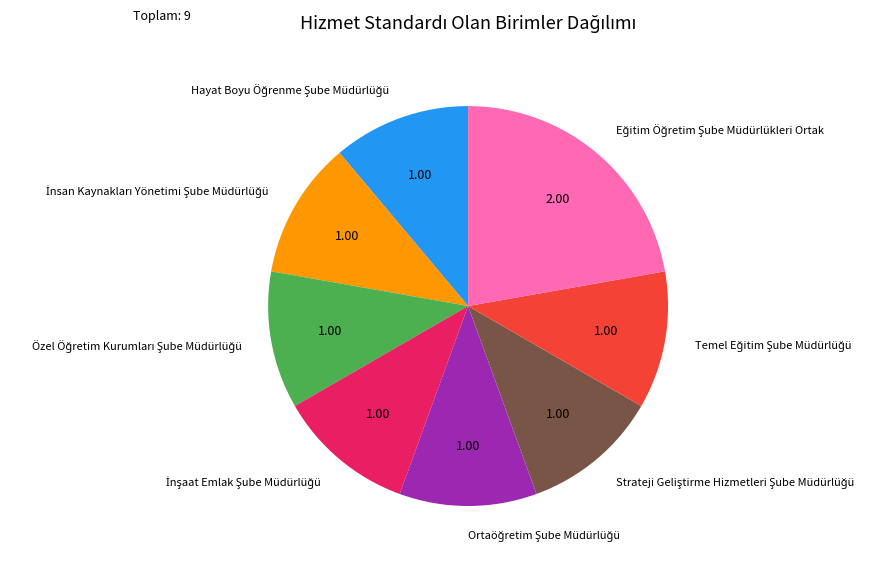

Is there any slice that represents more than half of the pie?

No